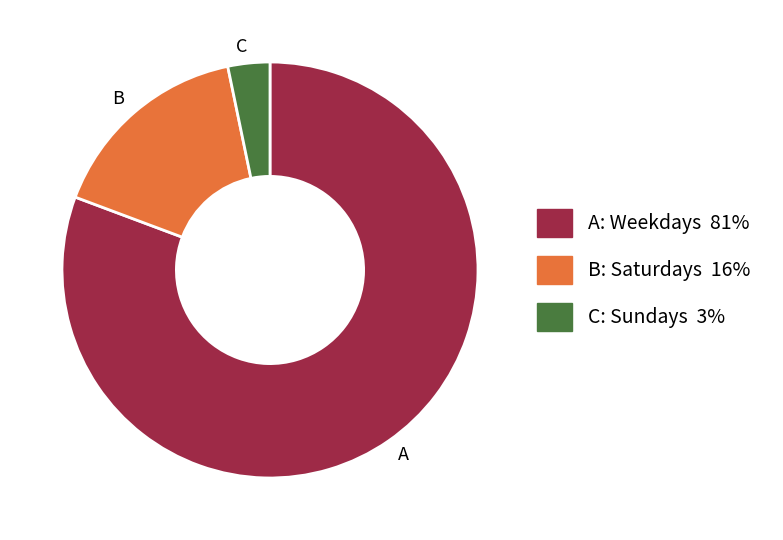

Which has a higher value, A or C?

A